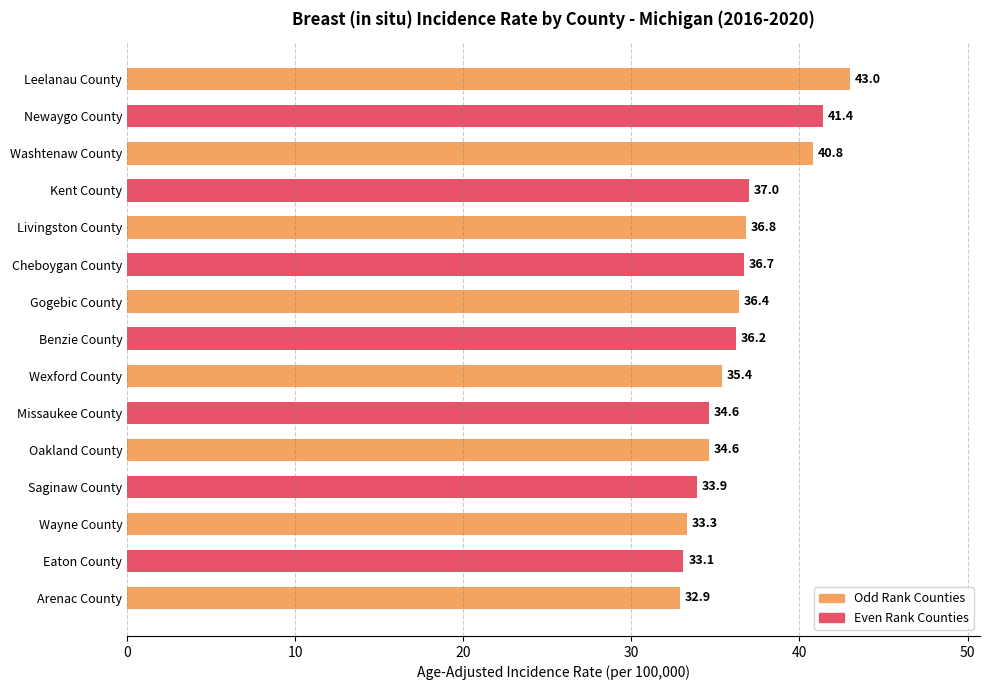

Where is the data nearest to the value 37?

Kent County